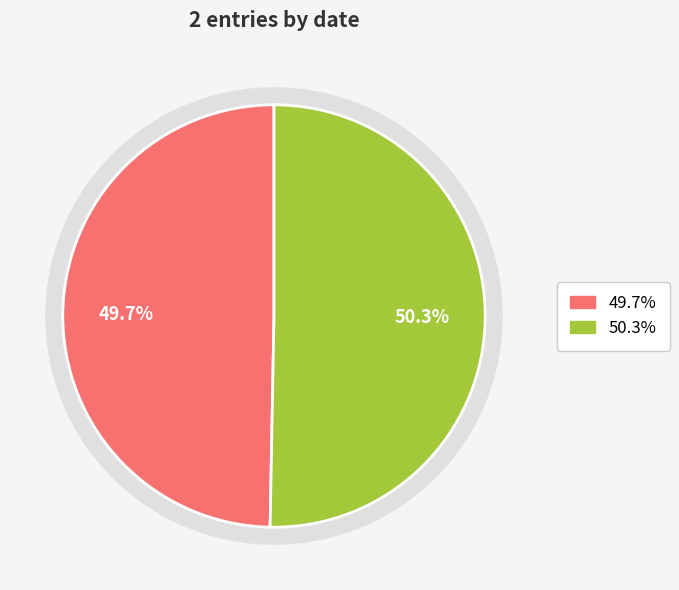

True or false: 2013-06-27 accounts for 50% of the total.

True